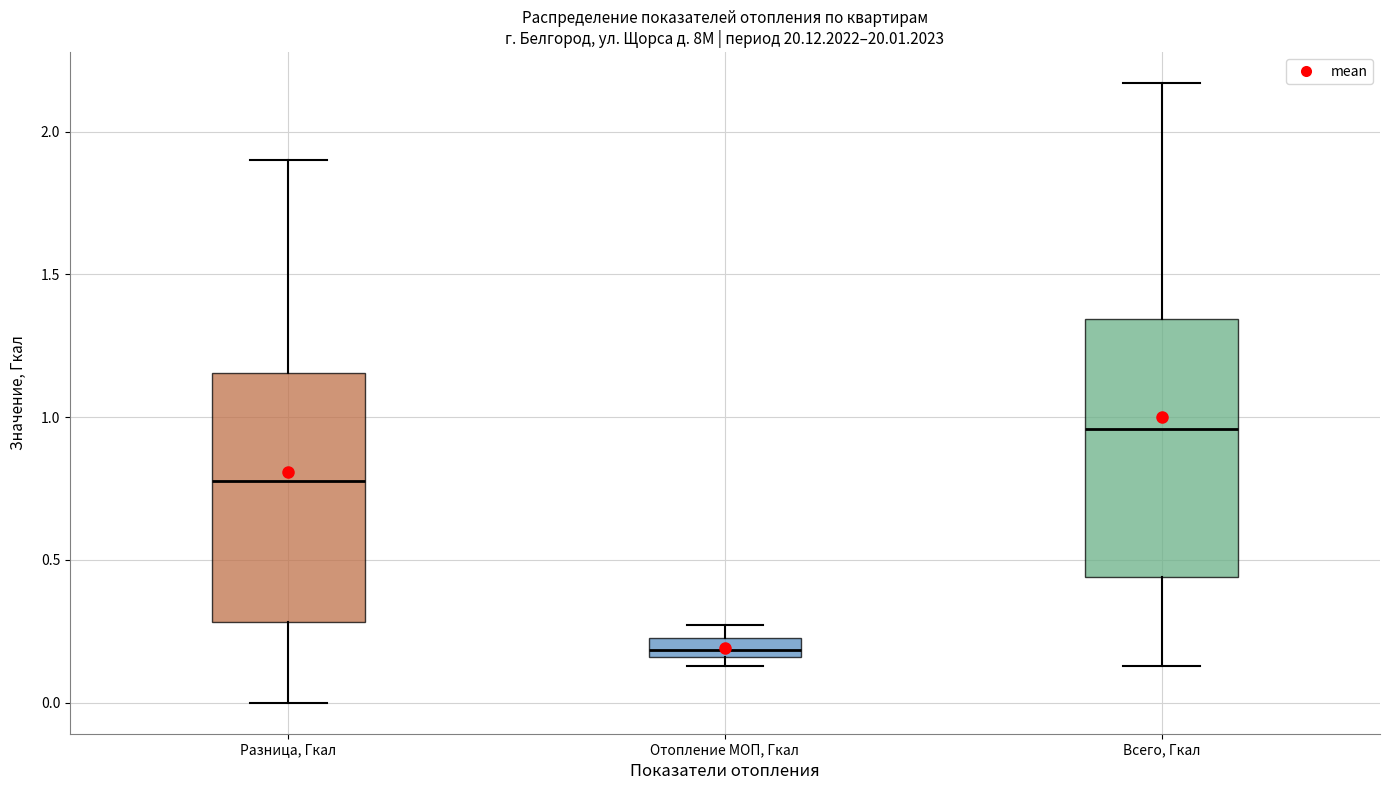

Where is the lower edge of the box for Всего, Гкал on the y-axis? The values are not printed on the chart, so give them approximately, as read against the axis.

0.45